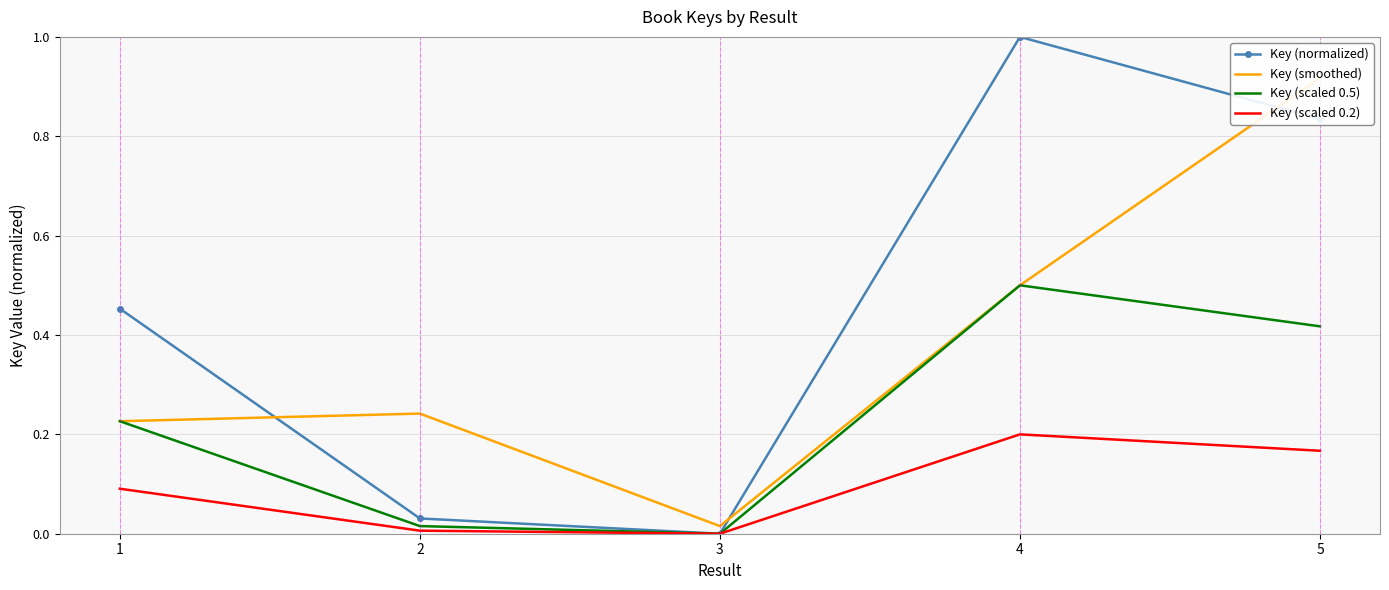

Rank the series by their average value, from highest to lowest.

Key (normalized), Key (smoothed), Key (scaled 0.5), Key (scaled 0.2)